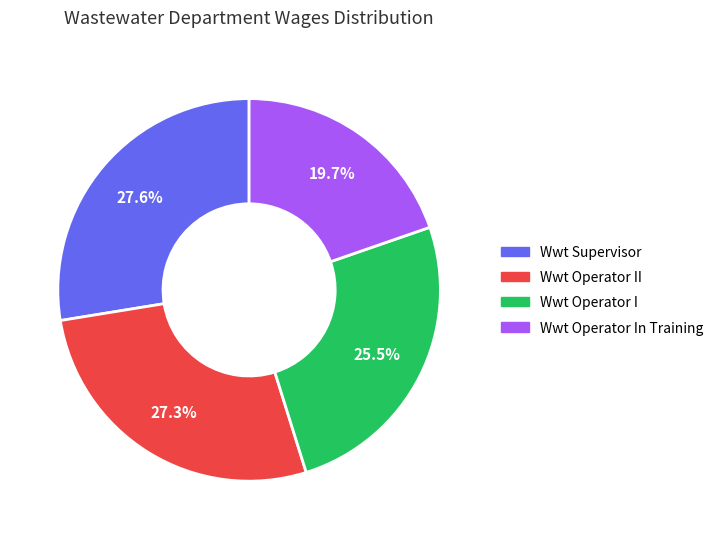

Does any single category account for the majority?

No